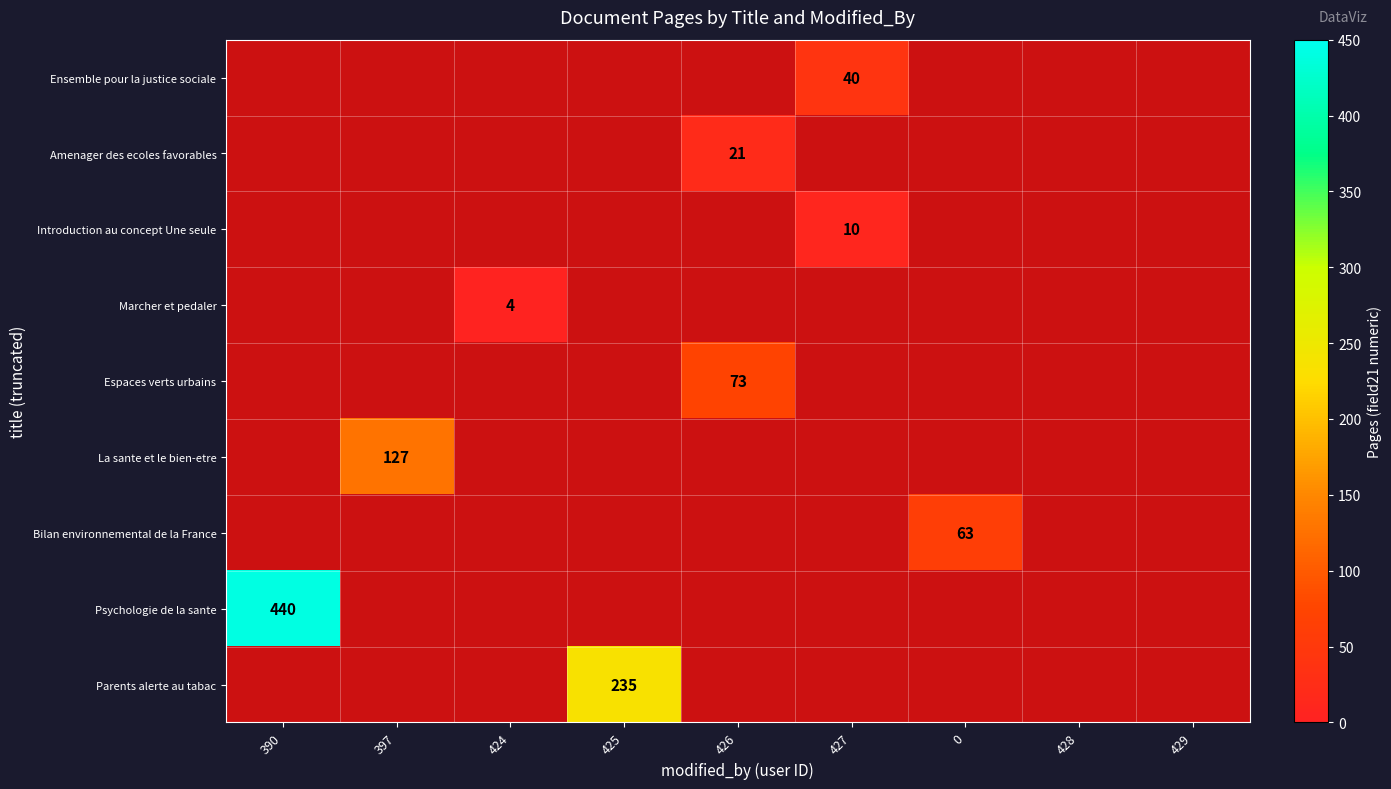

Which has a higher value, 0 or 390?

390